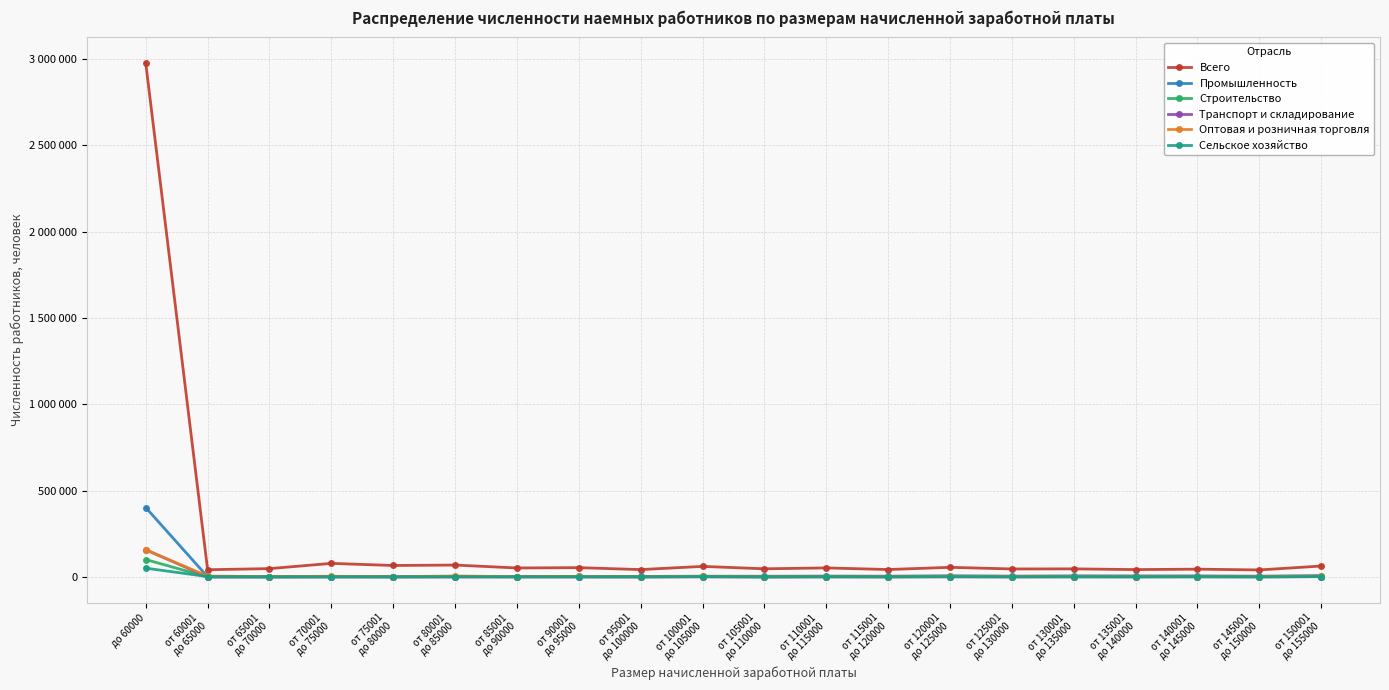

The value of Транспорт и складирование at от 125001
до 130000 is 1038. True or false?

True